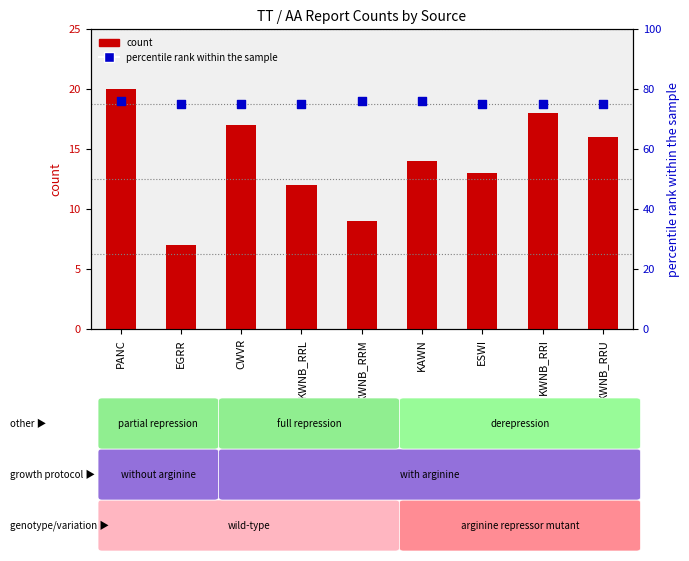

At how many categories does at least one series exceed 35?

9